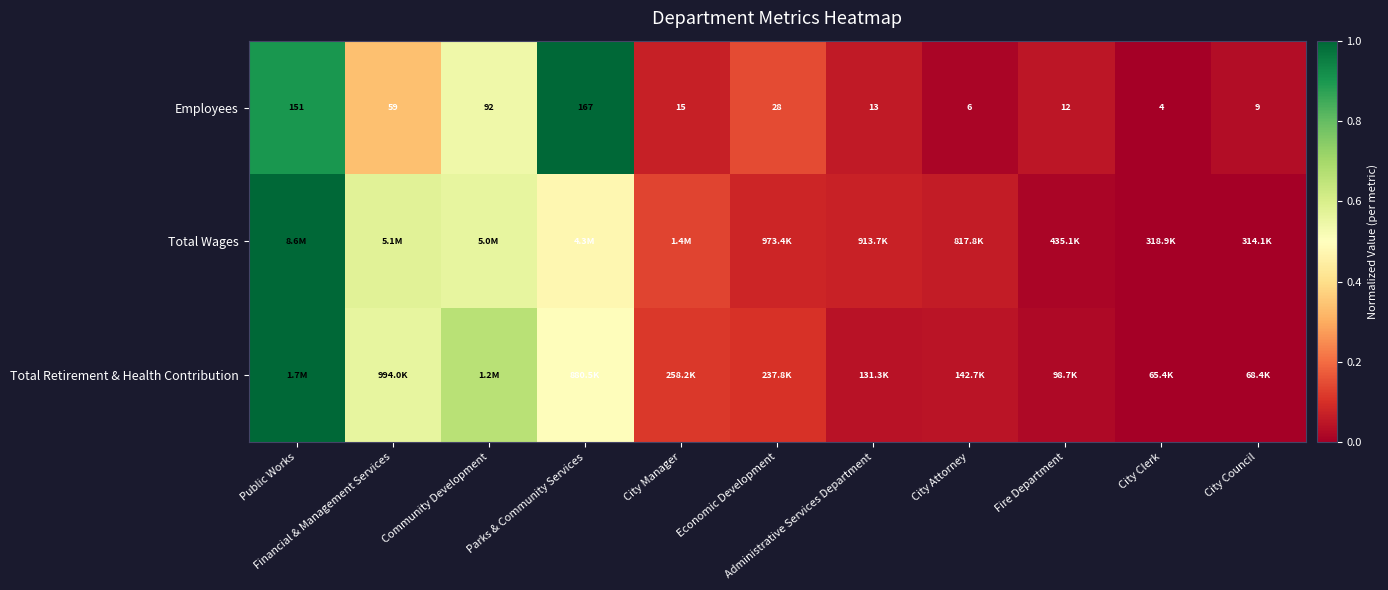

At which category is the sum across all series the highest?

Public Works